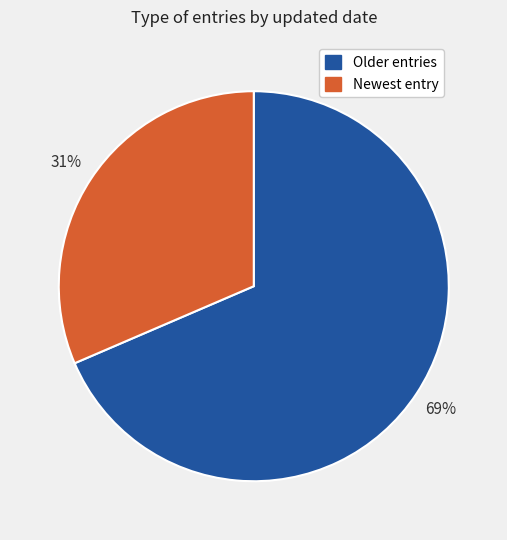

To the nearest percent, what is the average slice percentage?

50%